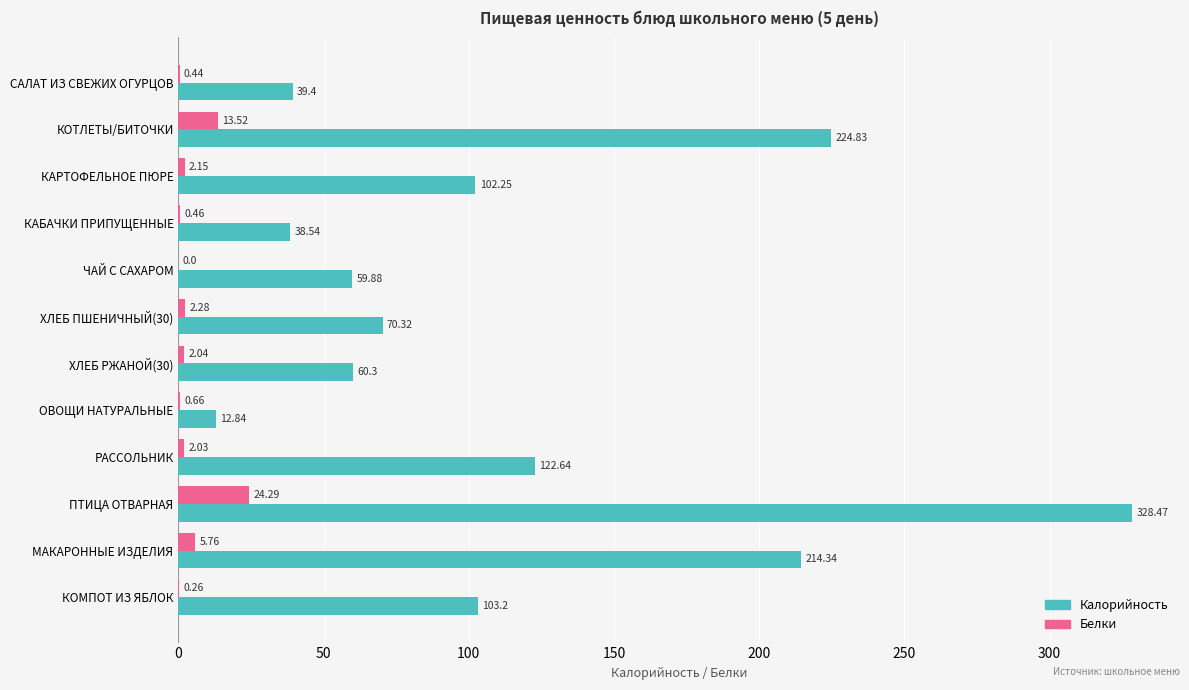

What is the sum of the Калорийность values at ПТИЦА ОТВАРНАЯ and ЧАЙ С САХАРОМ?

388.4